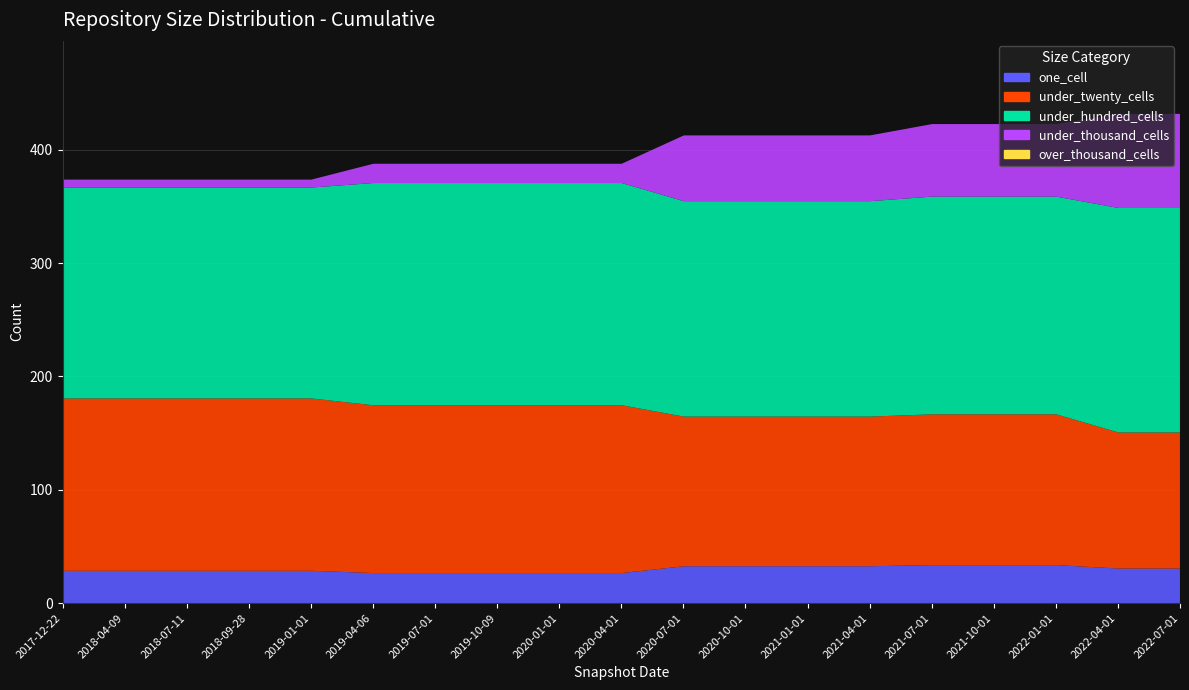

Reading left to right, list all the values displayed in this chart.

one_cell: 29	29	29	29	29	27	27	27	27	27	33	33	33	33	34	34	34	31	31
under_twenty_cells: 152	152	152	152	152	148	148	148	148	148	132	132	132	132	133	133	133	120	120
under_hundred_cells: 186	186	186	186	186	196	196	196	196	196	190	190	190	190	192	192	192	198	198
under_thousand_cells: 7	7	7	7	7	17	17	17	17	17	58	58	58	58	64	64	64	83	83
over_thousand_cells: 0	0	0	0	0	0	0	0	0	0	0	0	0	0	0	0	0	0	0